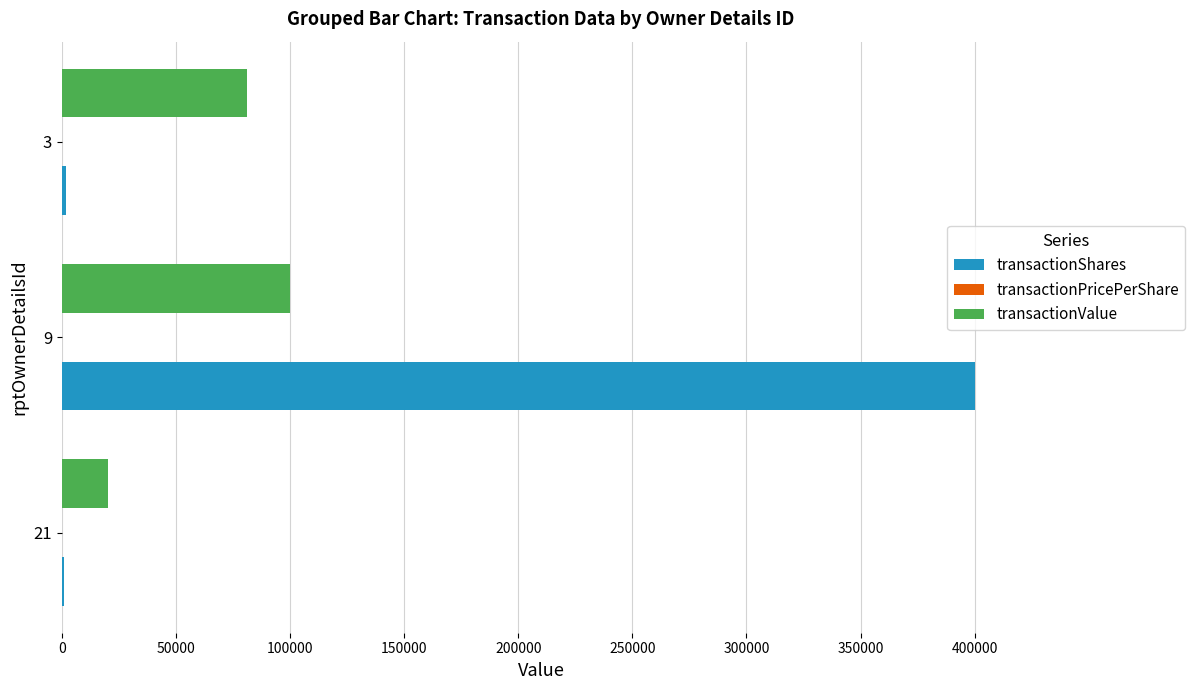

What is the greatest value displayed?

400000.0